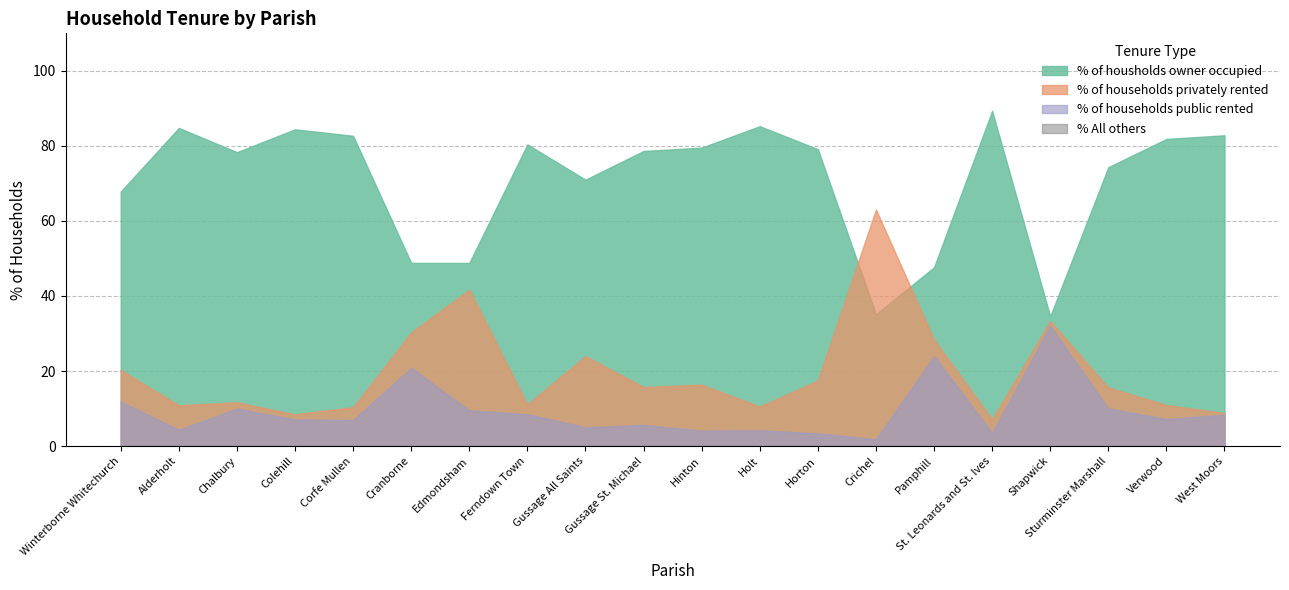

What are all the series names shown in the legend?

% of housholds owner occupied, % of households privately rented, % of households public rented, % All others